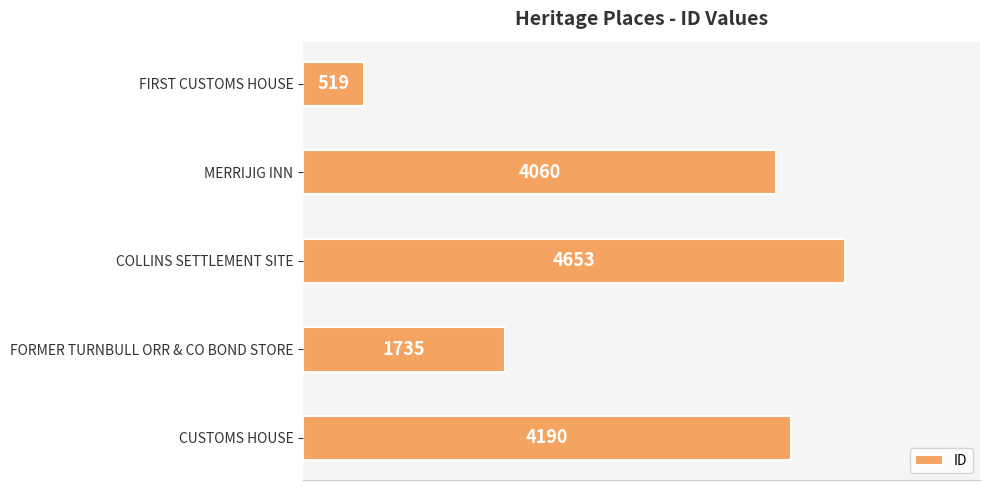

What is the label of the 5th bar from the bottom?

FIRST CUSTOMS HOUSE